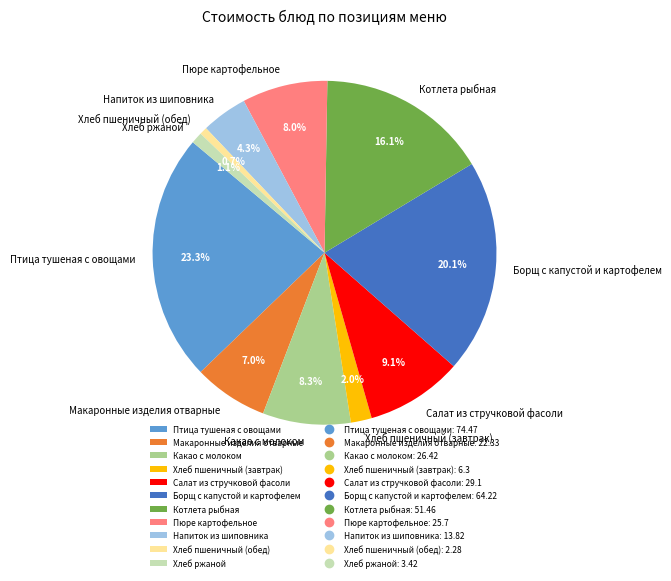

What percentage is NOT represented by Пюре картофельное?

92.0%